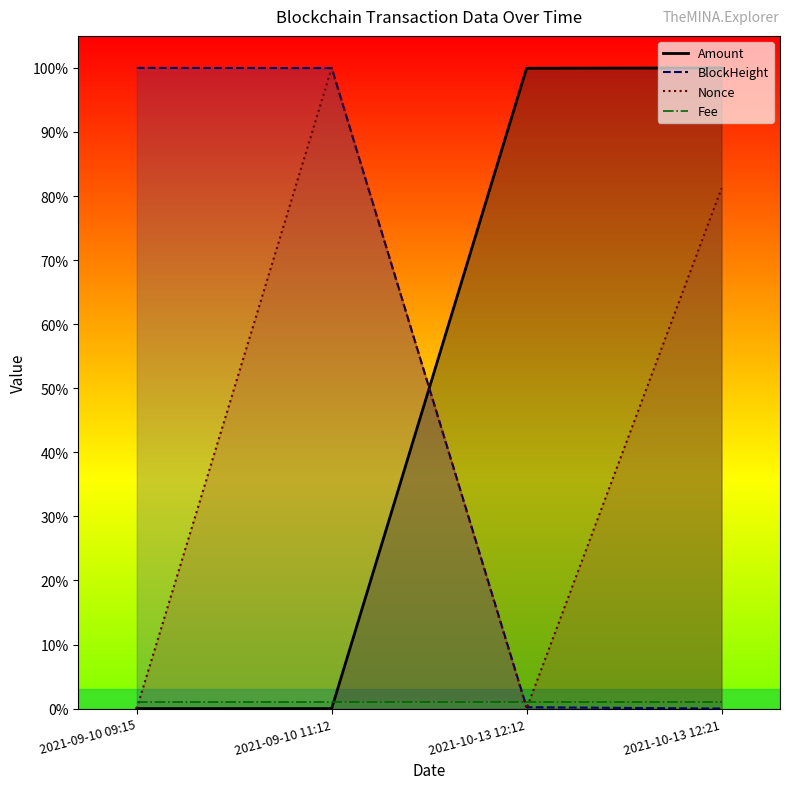

Is it true that BlockHeight equals -0.6 at 2021-10-13 12:21?

False